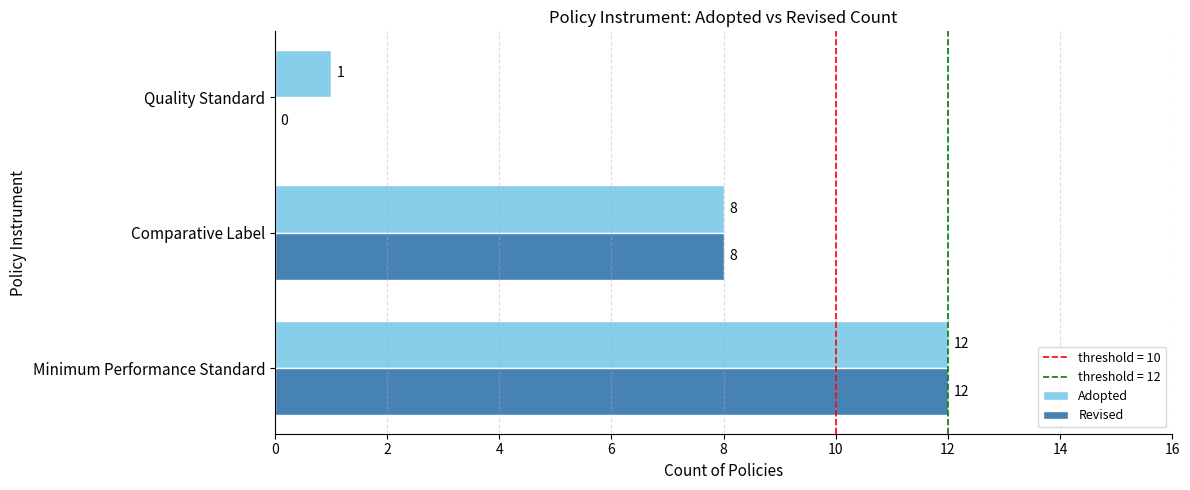

At which label is Revised closest to 6?

Comparative Label